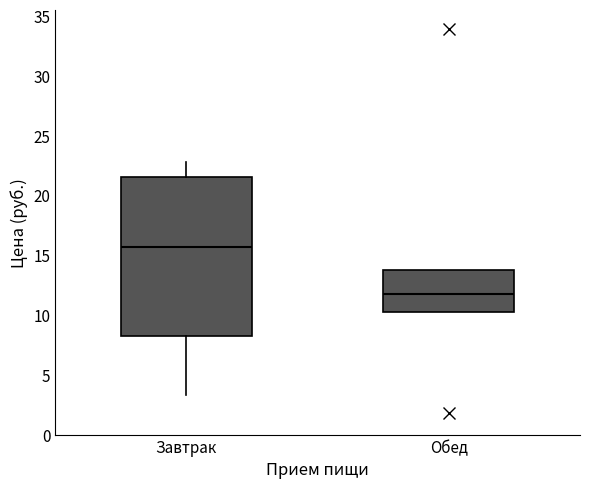

Where does the upper whisker of the box for Завтрак end on the y-axis? The values are not printed on the chart, so give them approximately, as read against the axis.

23.0